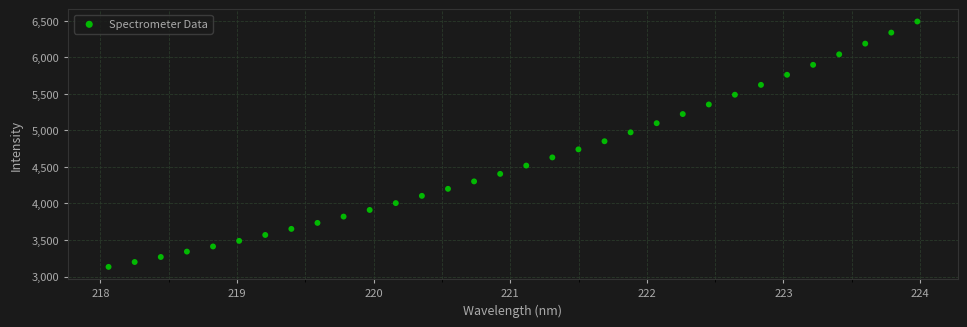

What is the range of X values (max minus min)?

5.9